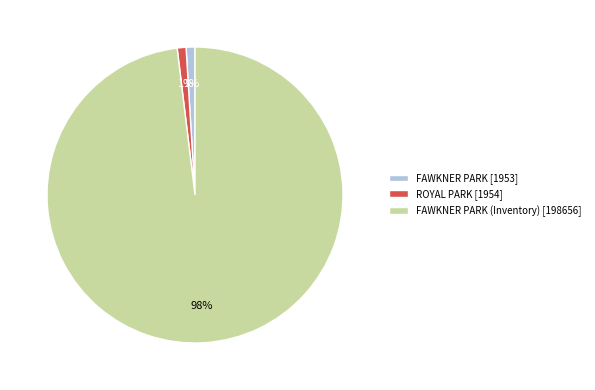

How many slices are in this pie chart?

3